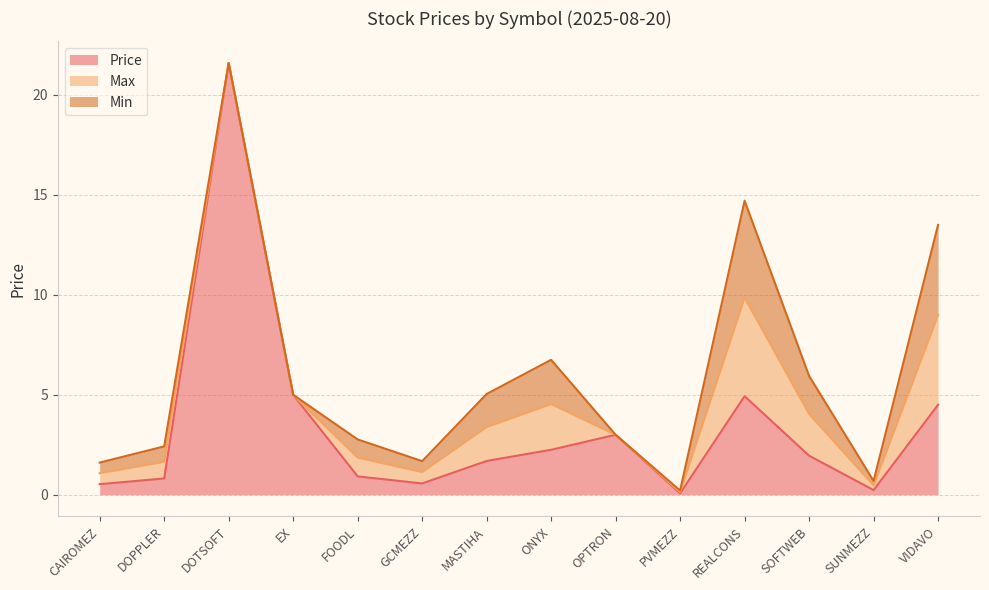

True or false: Price and Min cross at least once.

False